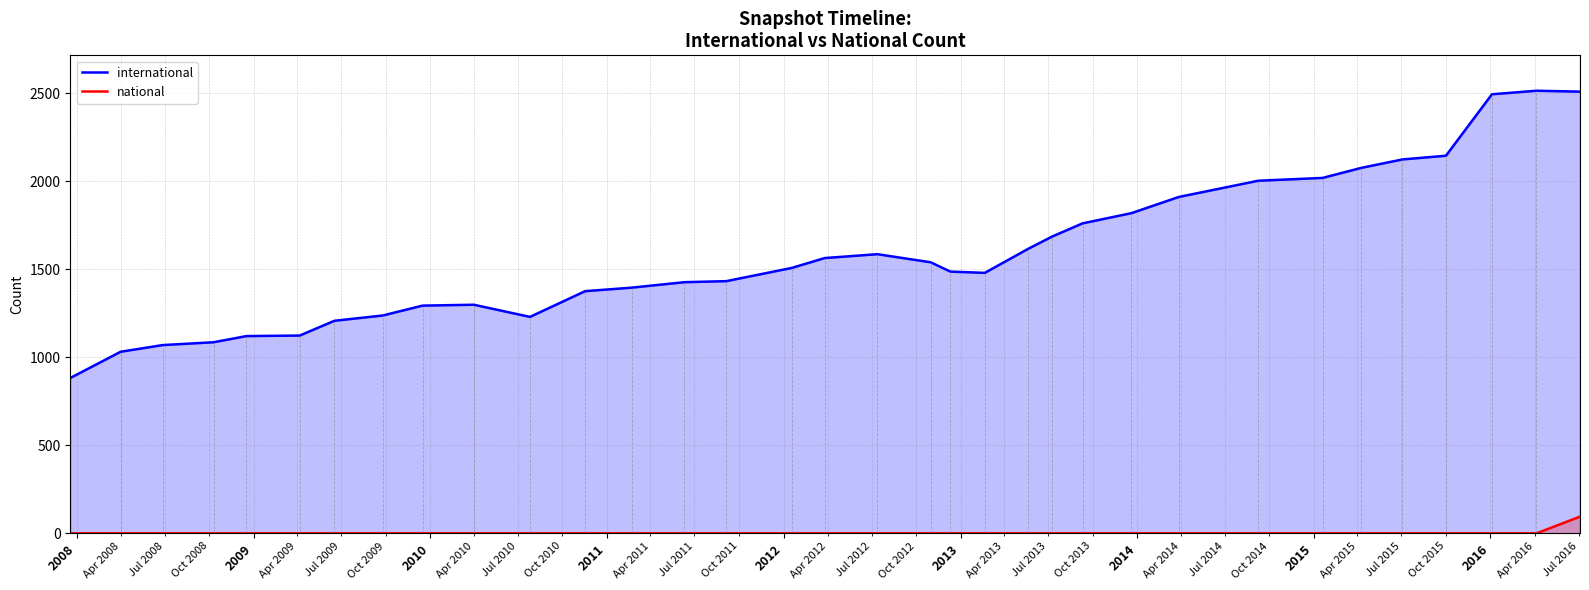

Which series has the largest range (max minus min)?

international